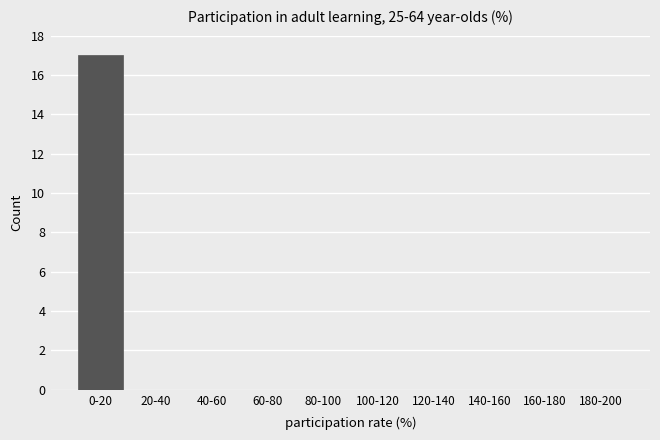

Reading left to right, list all the values displayed in this chart.

0-20=17	20-40=0	40-60=0	60-80=0	80-100=0	100-120=0	120-140=0	140-160=0	160-180=0	180-200=0